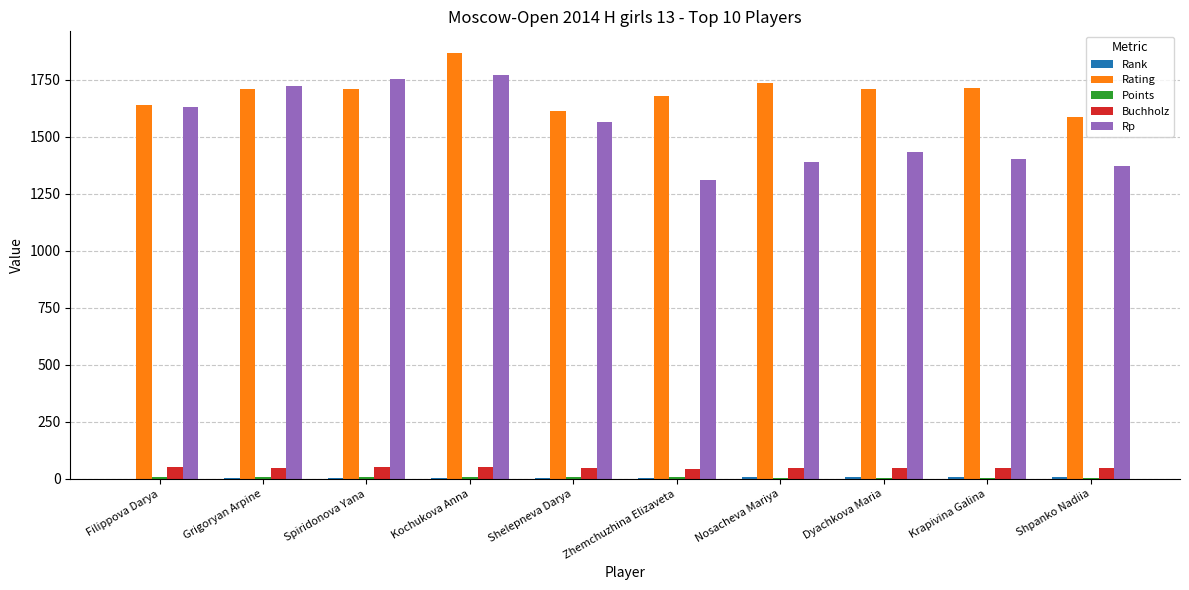

At which category does the chart reach its peak across all series?

Kochukova Anna